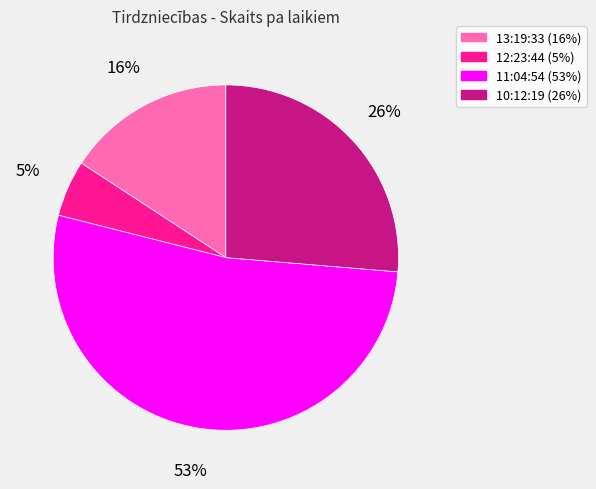

To the nearest percent, what is the combined percentage of 11:04:54 and 10:12:19?

79%